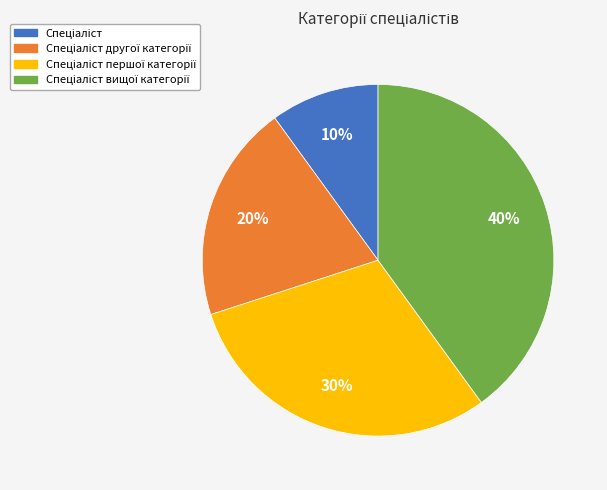

Is there a majority slice in this chart?

No